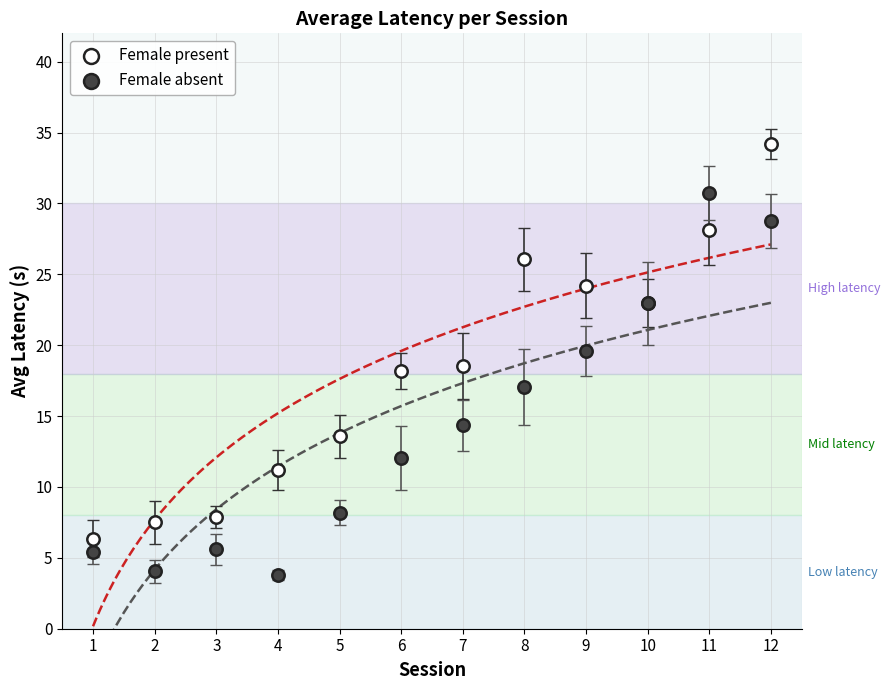

Which series contains the highest Y value?

Female present